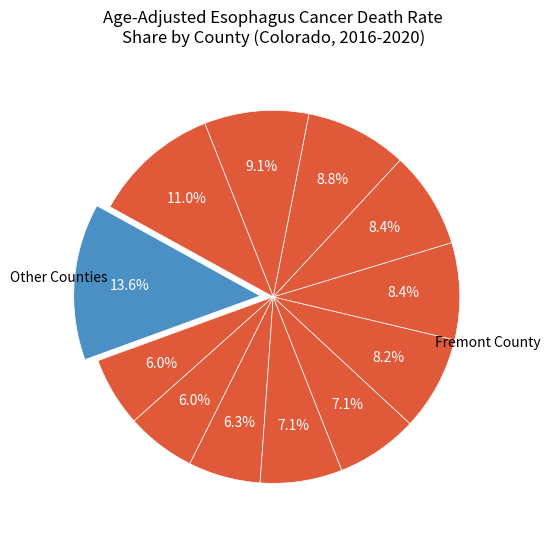

How many segments does this pie chart have?

12